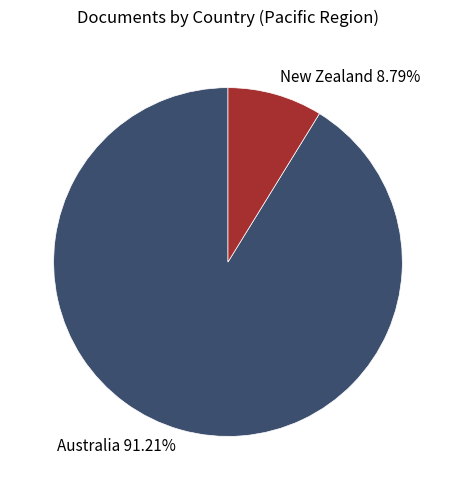

Is the sum of Australia and New Zealand greater than half?

Yes